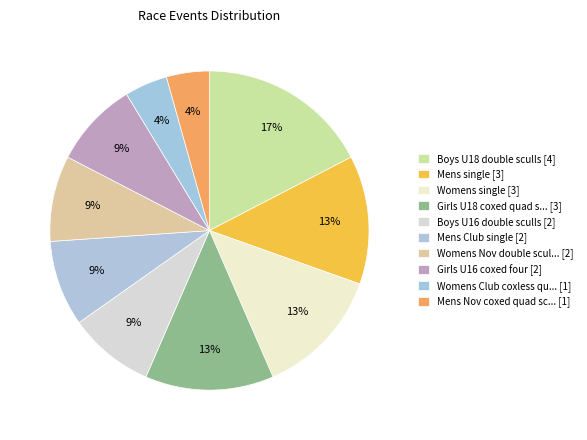

How many slices are in this pie chart?

10